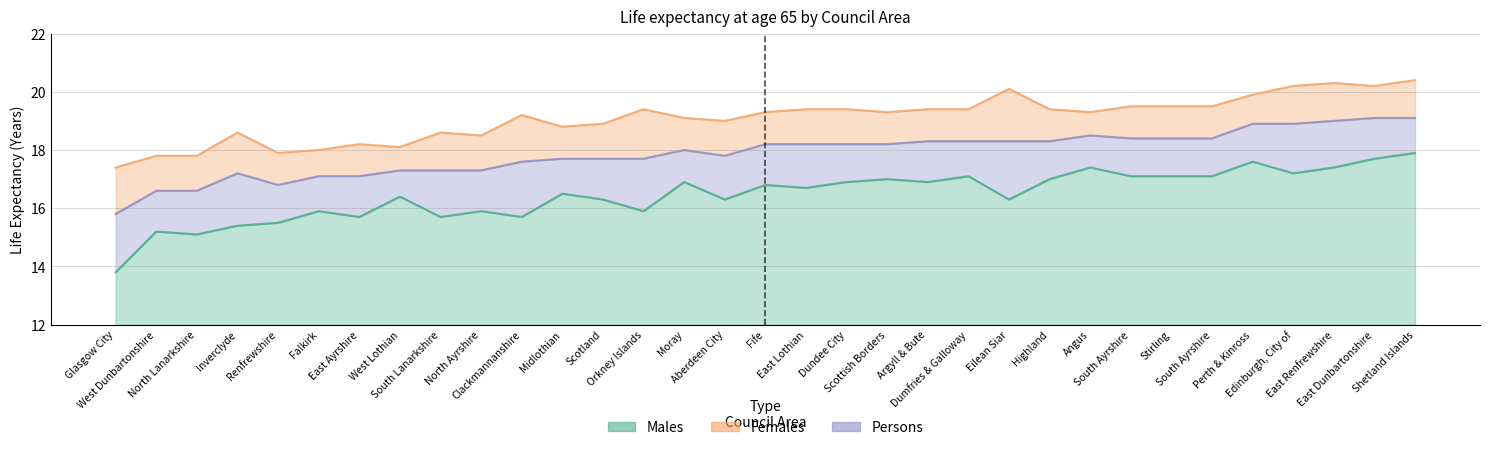

Which has a higher value, Aberdeen City or East Dunbartonshire?

East Dunbartonshire